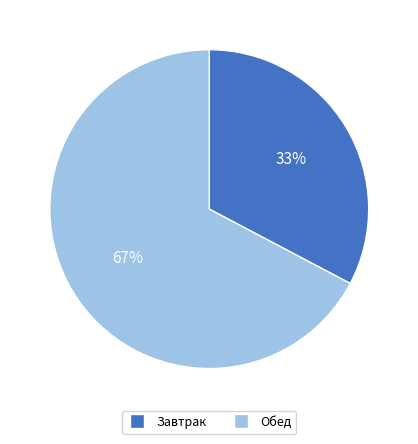

To the nearest percent, what portion does Обед represent?

67%